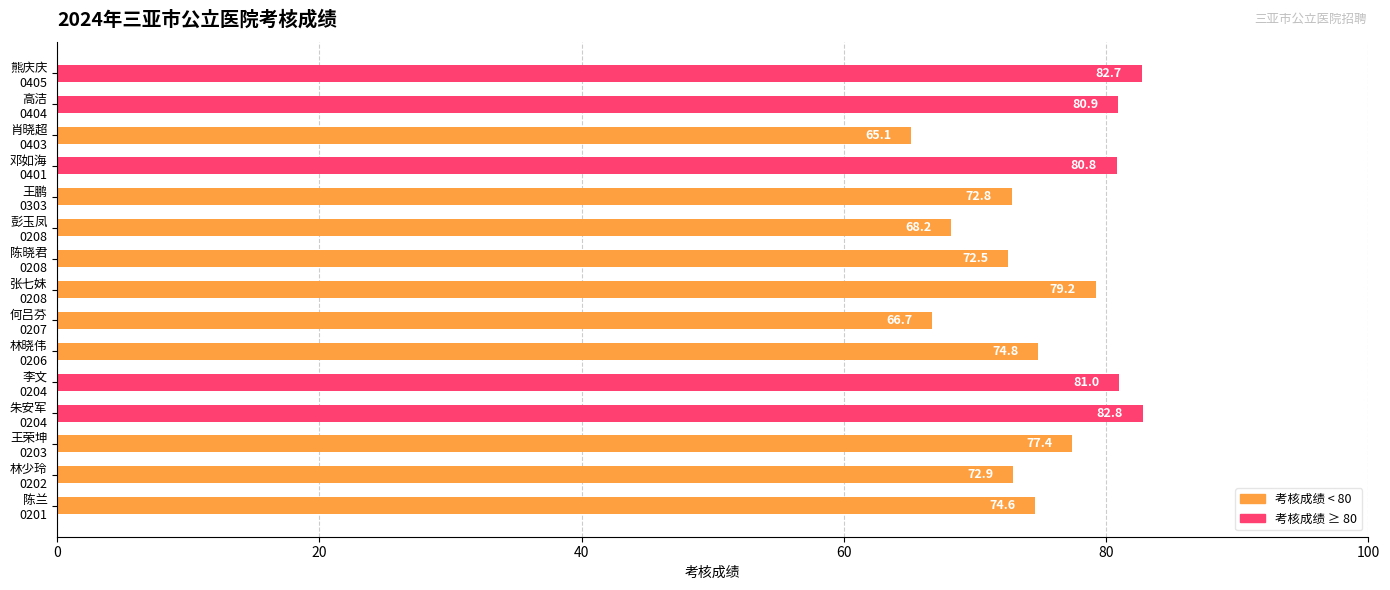

What is the difference between the maximum and minimum values?

17.7